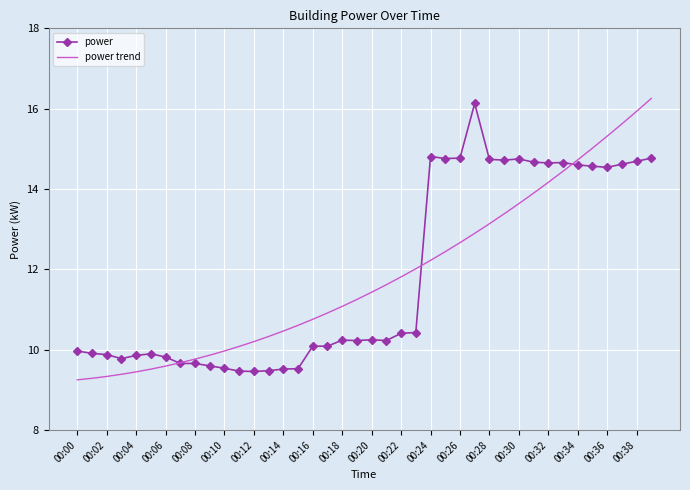

What is the highest value of the power series?

16.1